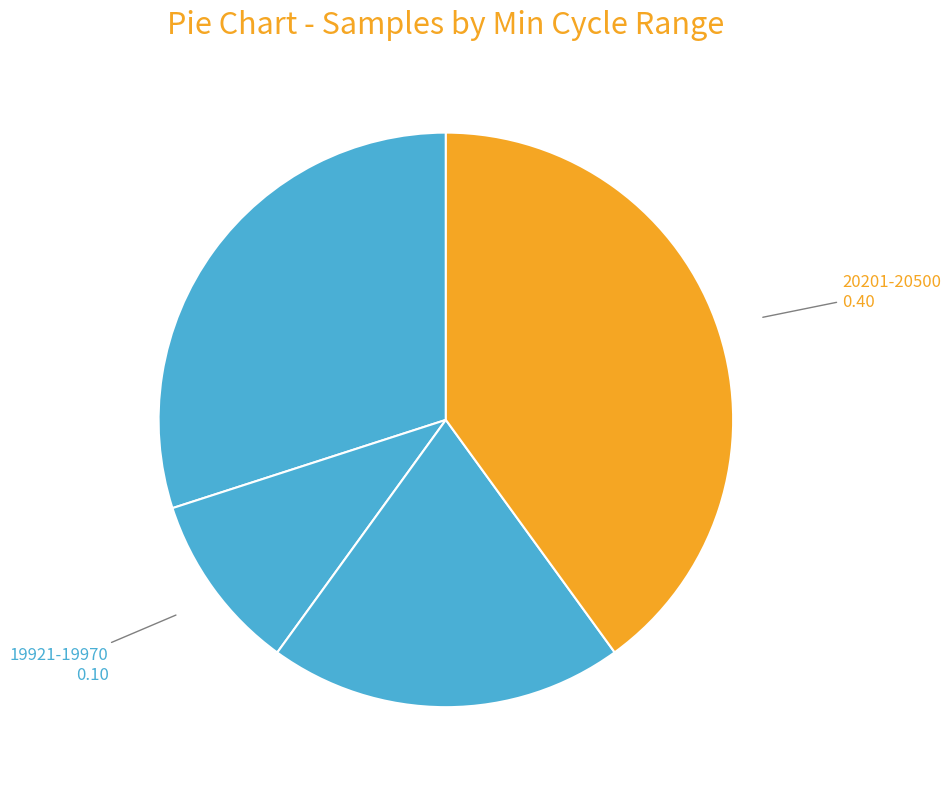

How many slices are in this pie chart?

4